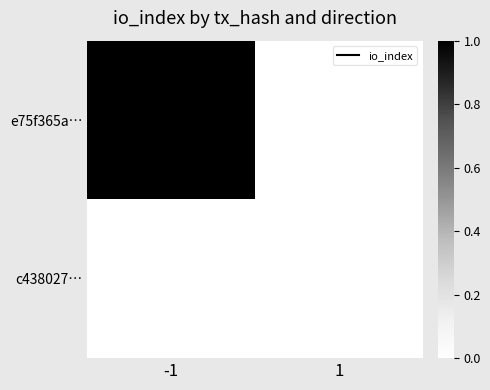

At how many categories does at least one series exceed 0?

1